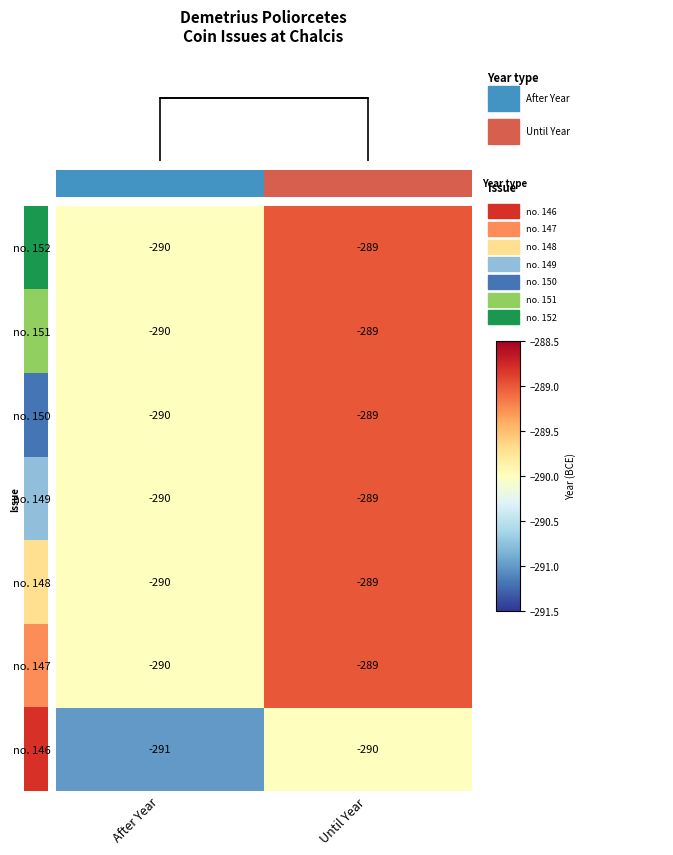

At which label is no. 146 closest to -290?

Until Year